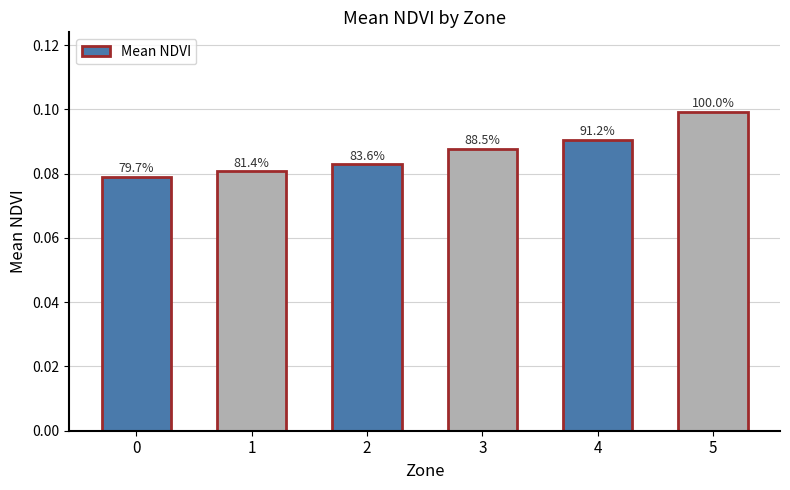

What is the value of the 2nd bar from the left?

0.1